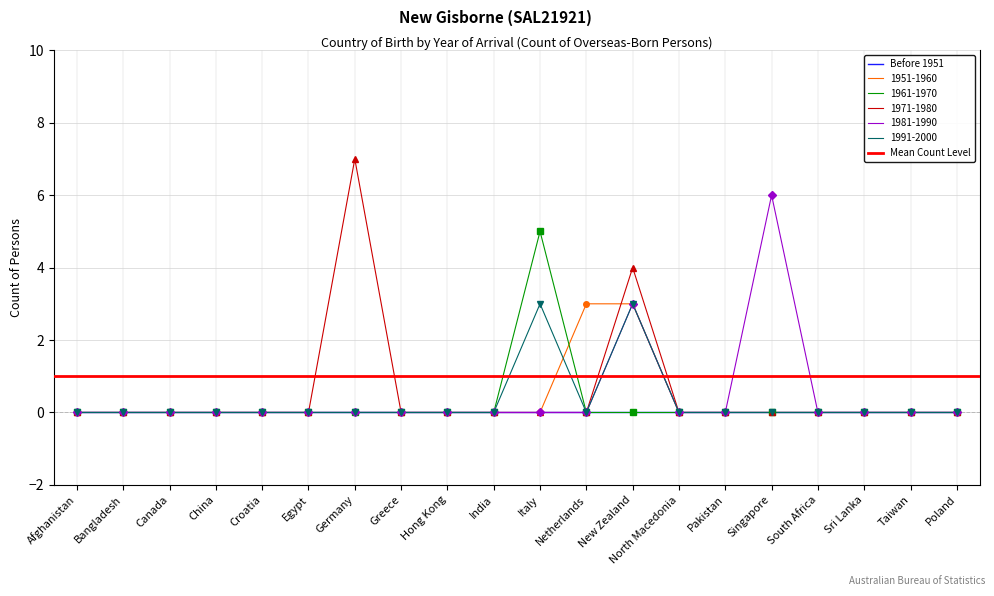

The 1991-2000 series shows 0 at North Macedonia. True or false?

True